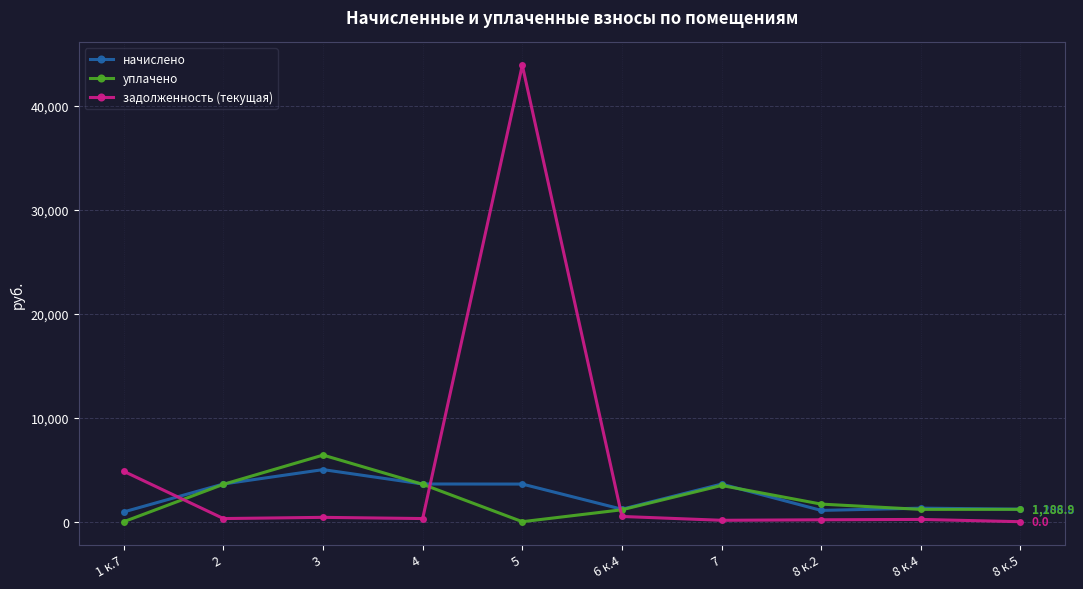

Where do начислено and задолженность (текущая) first cross each other?

1 к.7 and 2